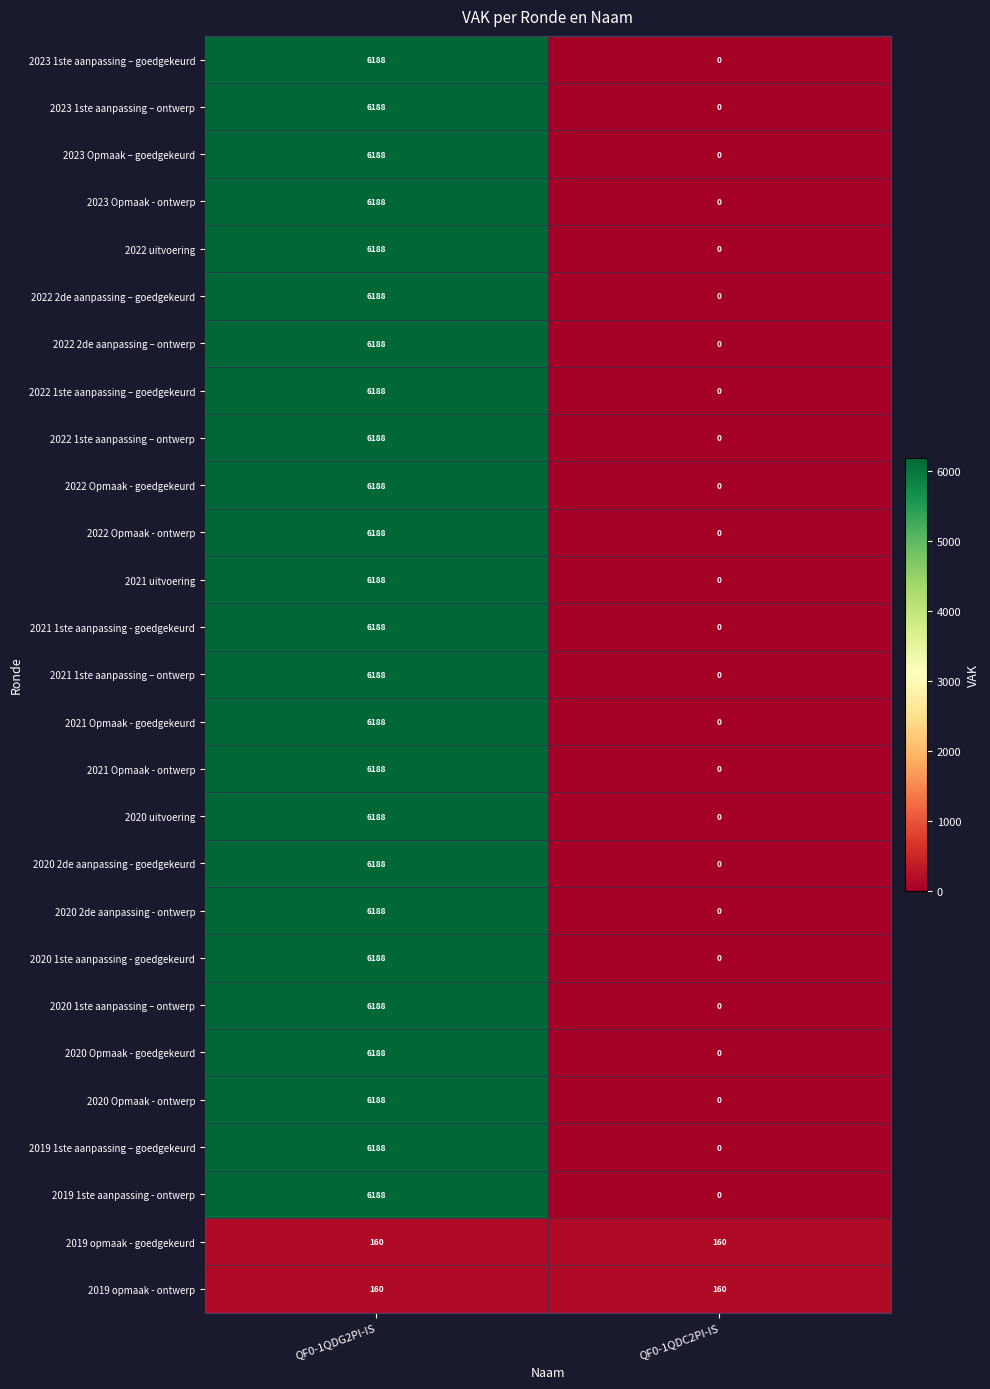

At which category is the sum across all series the highest?

QF0-1QDG2PI-IS